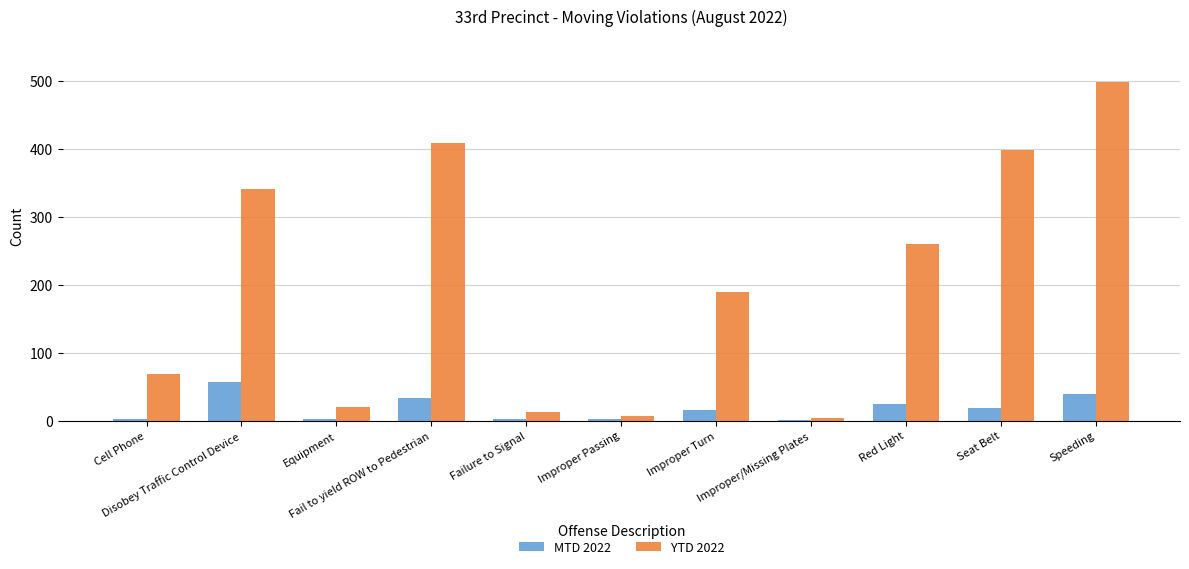

What is the average value of the YTD 2022 series?

201